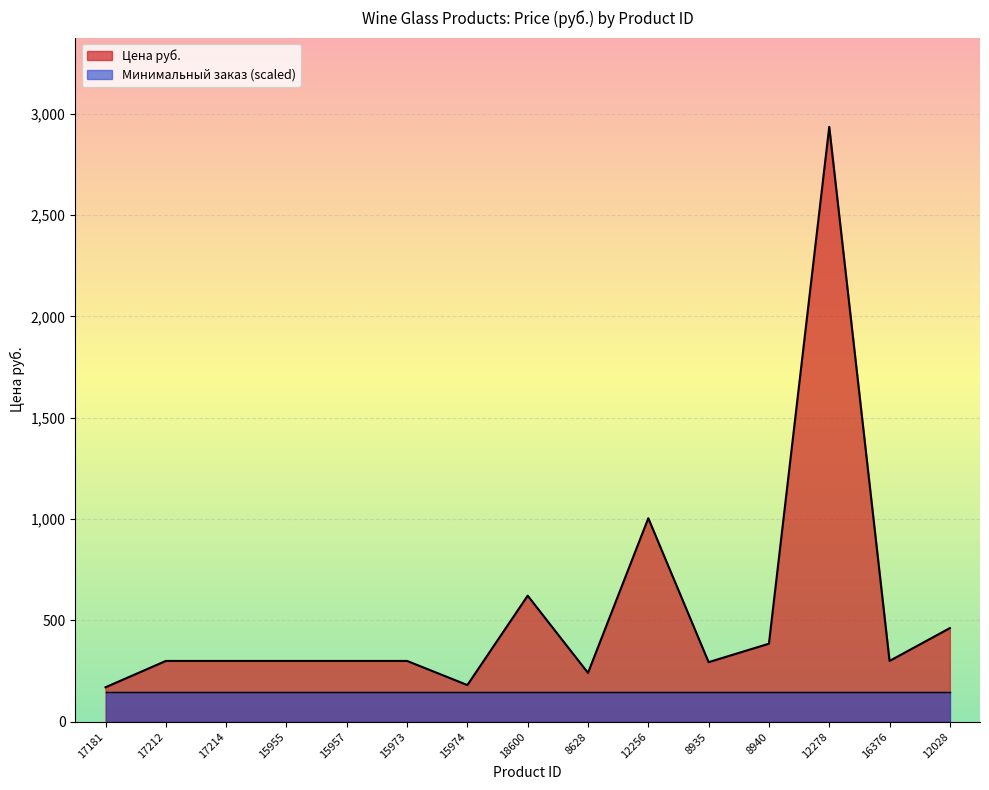

What is the difference between the maximum and minimum values?

2765.5